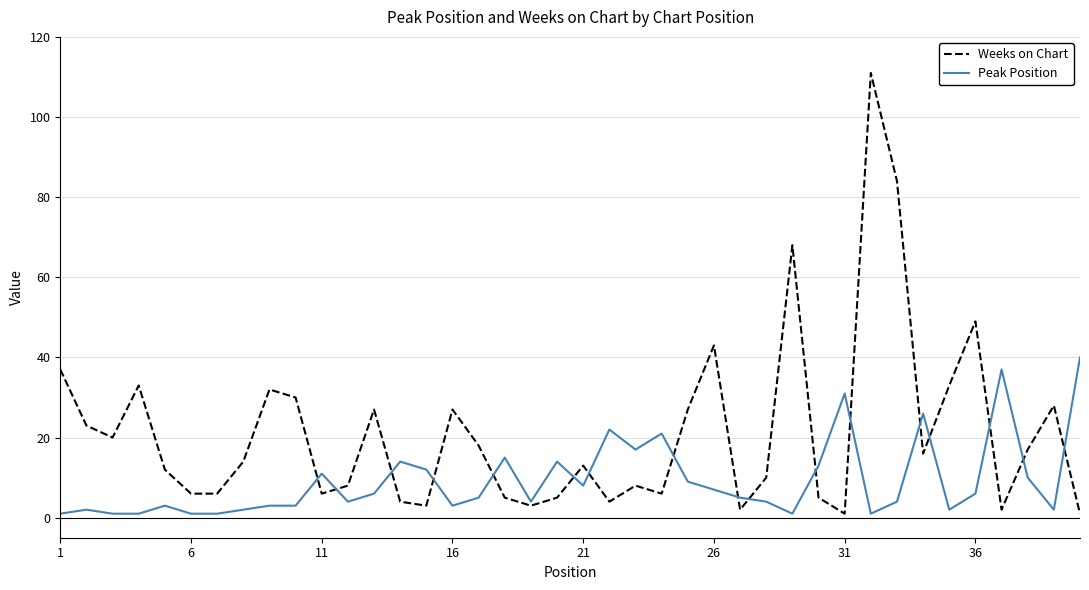

Which series has the largest total across all categories?

Weeks on Chart